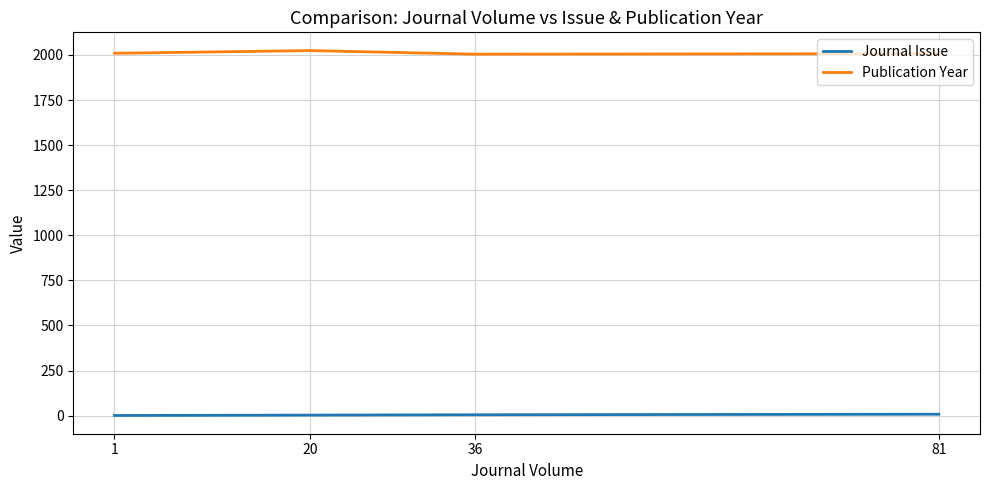

How many Publication Year values are between 2007 and 2024?

3